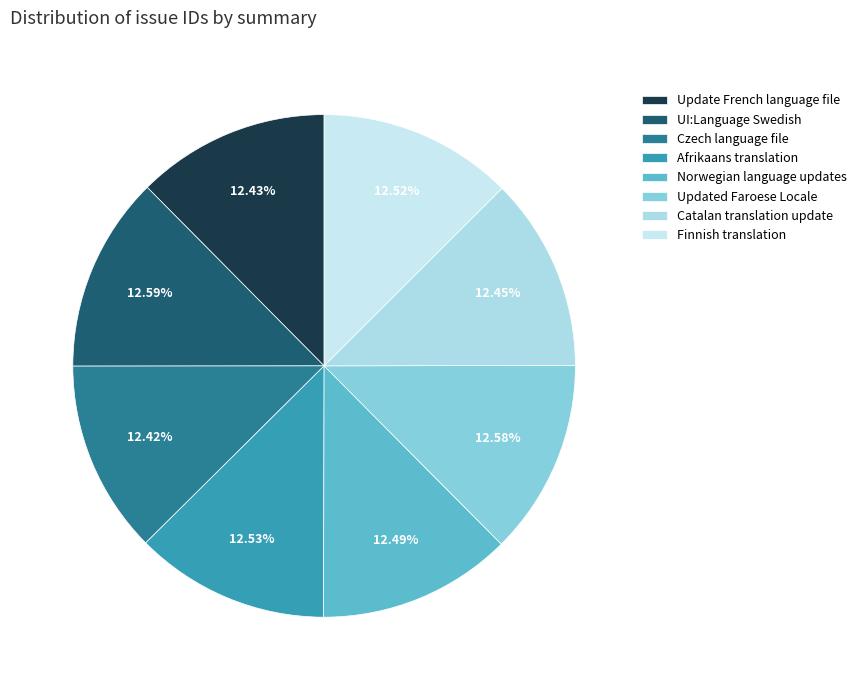

How many slices are in this pie chart?

8